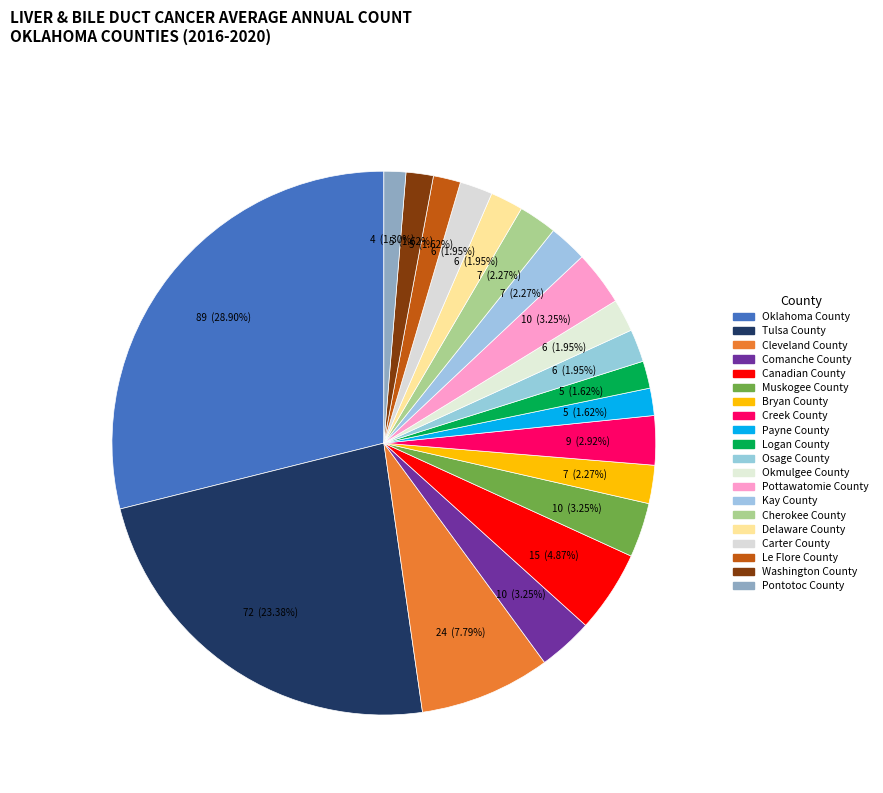

Count the number of slices in the pie.

20